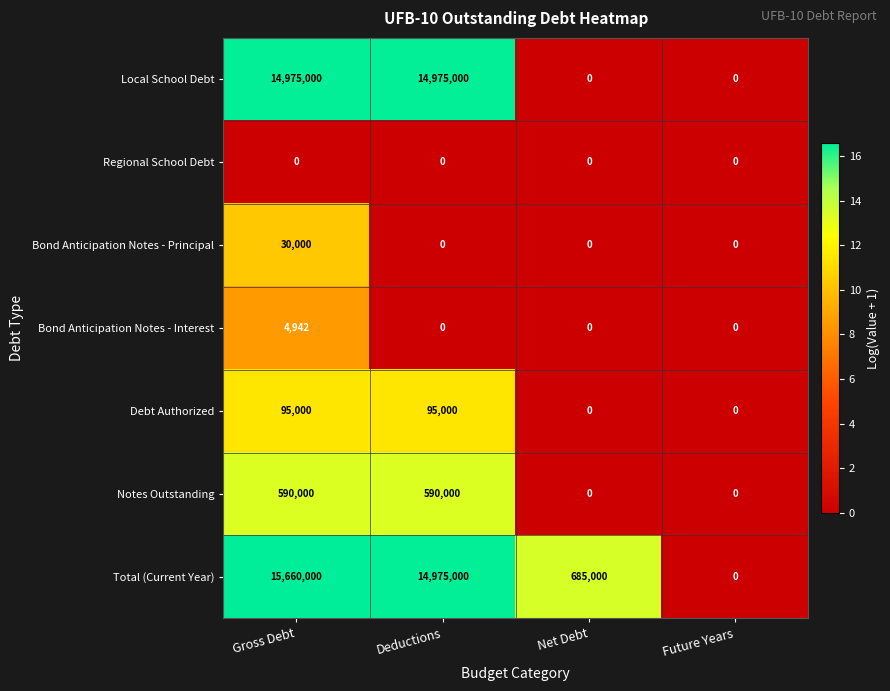

Rank the series by their maximum value, from lowest to highest.

Regional School Debt, Bond Anticipation Notes - Interest, Bond Anticipation Notes - Principal, Debt Authorized, Notes Outstanding, Local School Debt, Total (Current Year)